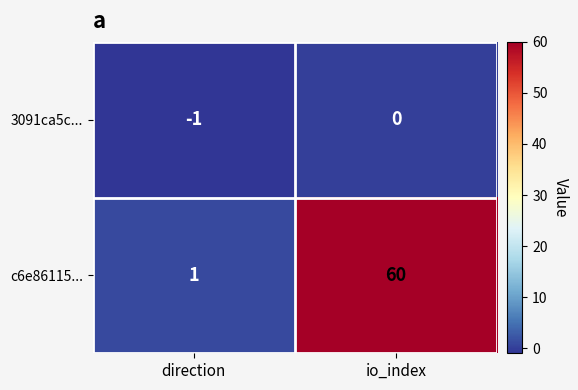

Reading left to right, what are all the values shown in this chart?

3091ca5c...: direction=-1	io_index=0
c6e86115...: direction=1	io_index=60